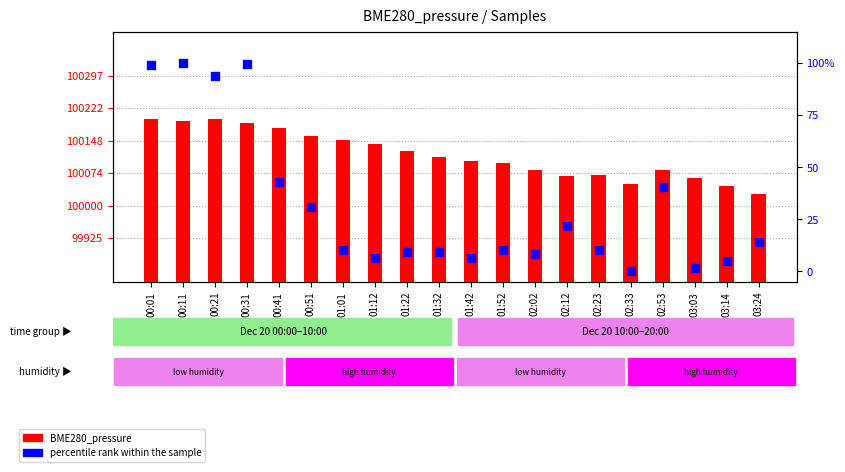

At which category is the sum across all series the highest?

00:01